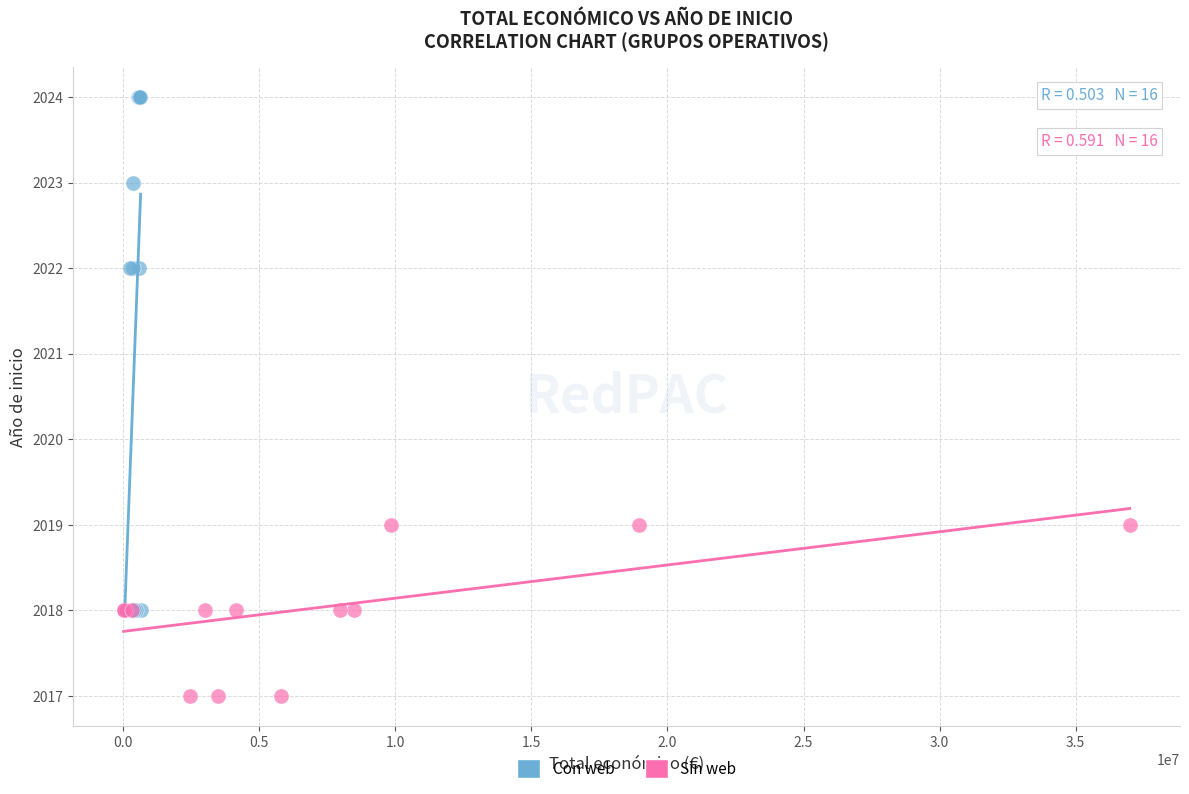

Which series has the largest Y range (max minus min)?

Con web